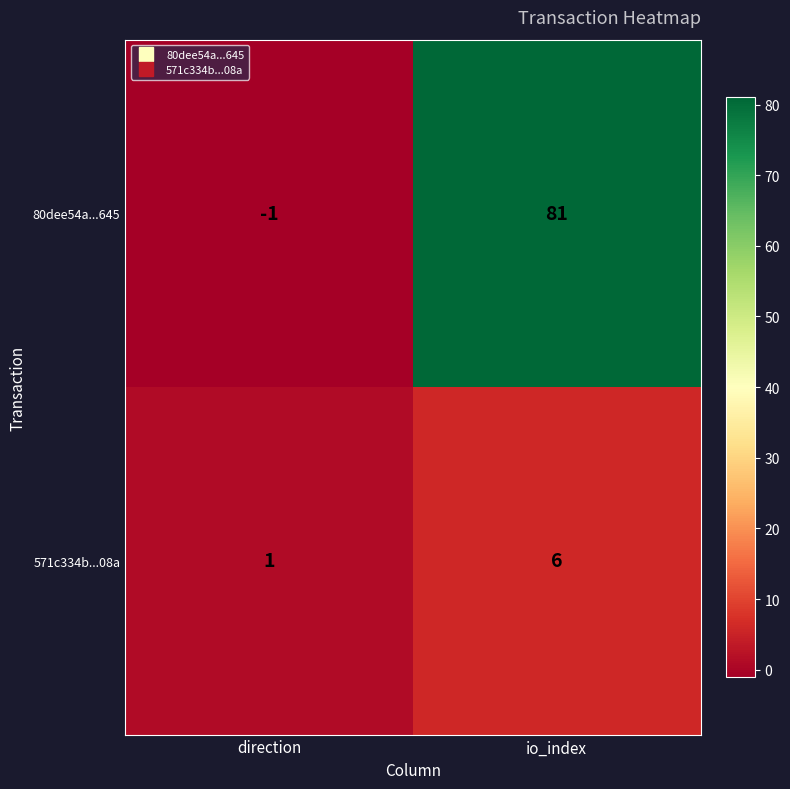

What is the difference between the maximum and minimum values in the 80dee54a...645 series?

82